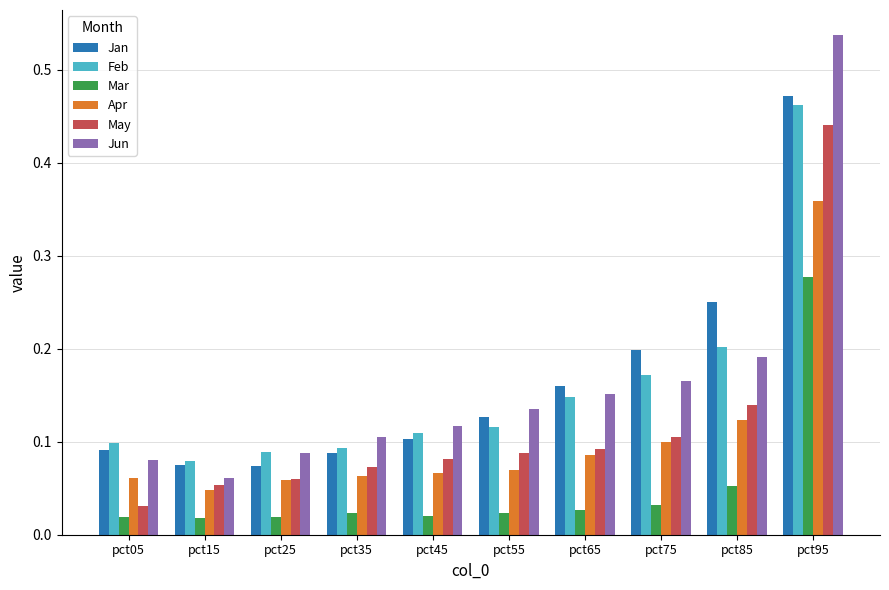

At which label does May reach its minimum?

pct05